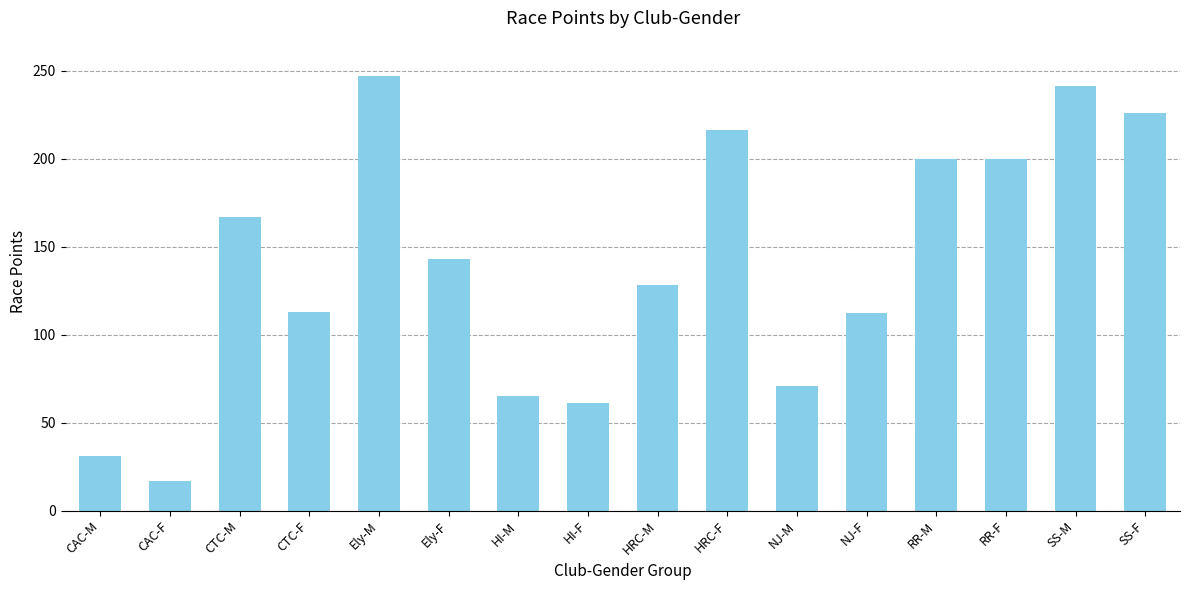

What is the minimum value shown in the chart?

17